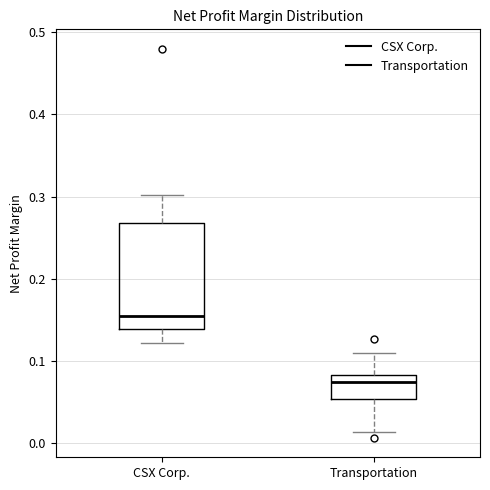

Where is the upper edge of the box for CSX Corp. on the y-axis? The values are not printed on the chart, so give them approximately, as read against the axis.

0.27